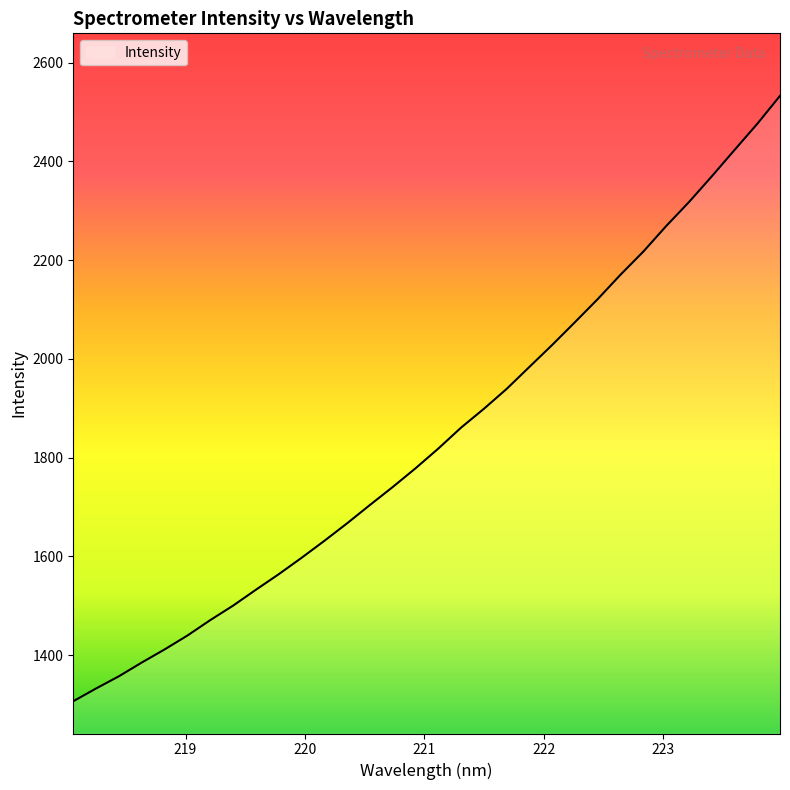

What is the sum of all values?

58918.9